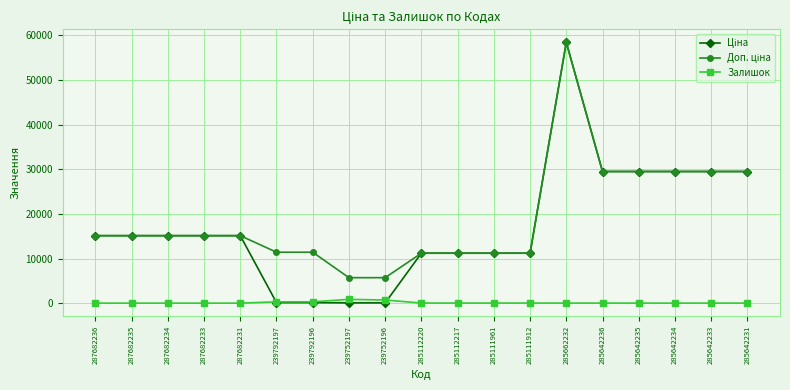

What is the label of the 4th point from the left?

287682233